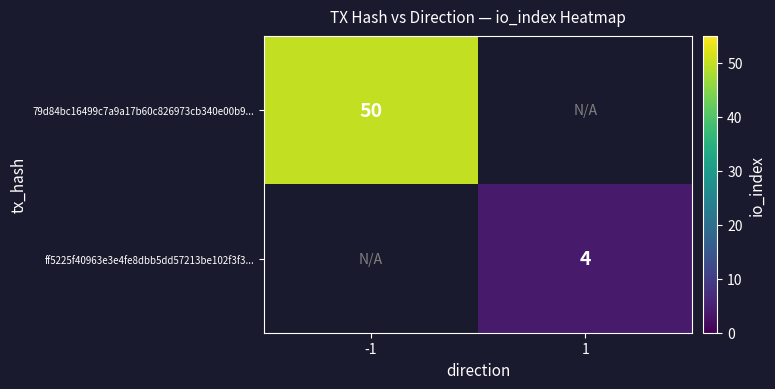

Is it true that 79d84bc16499c7a9a17b60c826973cb340e00b9... equals 50 at -1?

True